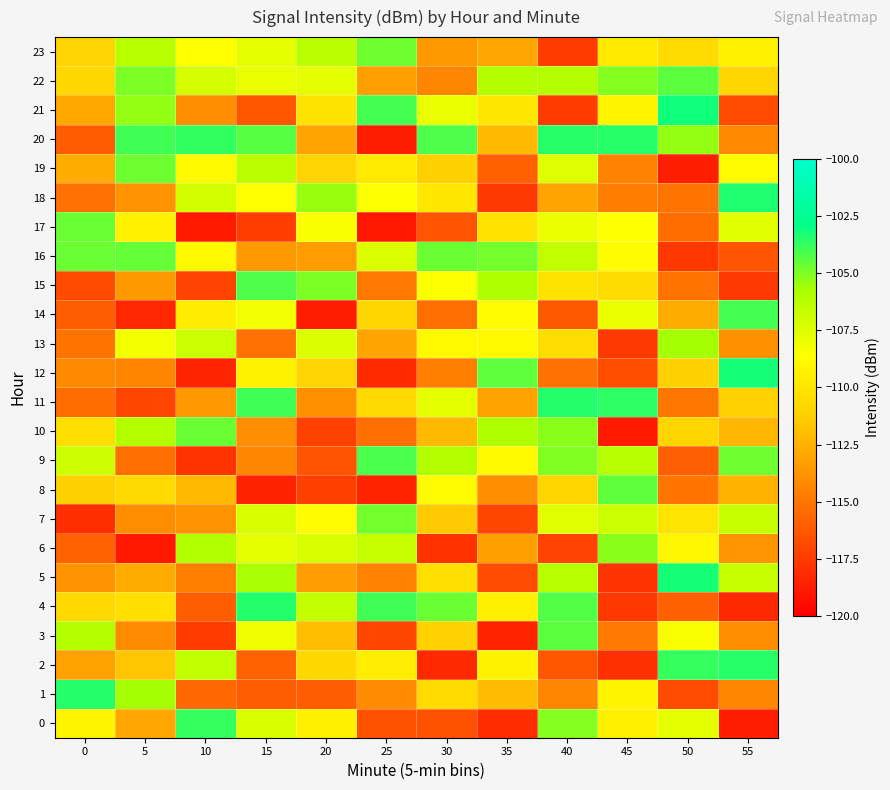

Reading right to left, extract all data points from this chart.

0: 55=-118.7	50=-107.7	45=-109.4	40=-105.1	35=-118.1	30=-116.5	25=-116.5	20=-109.4	15=-107.3	10=-103.8	5=-113.0	0=-109.2
1: 55=-114.3	50=-116.8	45=-109.2	40=-114.3	35=-112.1	30=-110.6	25=-114.1	20=-116.1	15=-116.1	10=-115.6	5=-105.7	0=-103.5
2: 55=-103.5	50=-103.8	45=-118.0	40=-116.3	35=-109.3	30=-118.3	25=-109.5	20=-110.8	15=-115.8	10=-106.4	5=-111.7	0=-113.1
3: 55=-114.0	50=-108.4	45=-114.9	40=-104.5	35=-118.4	30=-111.1	25=-117.0	20=-112.0	15=-108.1	10=-117.4	5=-114.1	0=-106.1
4: 55=-118.3	50=-115.9	45=-117.6	40=-104.3	35=-109.4	30=-104.7	25=-104.0	20=-106.6	15=-103.5	10=-116.0	5=-110.3	0=-110.7
5: 55=-106.6	50=-103.2	45=-117.8	40=-106.2	35=-116.7	30=-110.3	25=-114.5	20=-113.3	15=-105.7	10=-114.7	5=-112.8	0=-113.8
6: 55=-113.7	50=-109.0	45=-105.2	40=-117.1	35=-113.3	30=-117.8	25=-106.7	20=-107.3	15=-107.7	10=-106.0	5=-118.9	0=-115.8
7: 55=-106.7	50=-110.0	45=-106.8	40=-107.6	35=-117.1	30=-111.4	25=-104.8	20=-108.8	15=-107.3	10=-113.8	5=-114.0	0=-118.0
8: 55=-112.4	50=-115.0	45=-104.5	40=-110.9	35=-114.0	30=-108.8	25=-118.5	20=-117.3	15=-118.6	10=-112.2	5=-110.6	0=-111.1
9: 55=-104.7	50=-116.0	45=-106.1	40=-105.1	35=-108.9	30=-106.1	25=-104.1	20=-116.4	15=-114.4	10=-117.8	5=-115.3	0=-106.9
10: 55=-112.3	50=-110.8	45=-118.9	40=-105.2	35=-105.9	30=-112.2	25=-115.4	20=-117.2	15=-113.9	10=-104.7	5=-106.1	0=-110.4
11: 55=-111.0	50=-115.0	45=-103.6	40=-103.5	35=-113.2	30=-107.8	25=-110.7	20=-113.8	15=-103.9	10=-113.6	5=-117.1	0=-115.4
12: 55=-103.2	50=-111.2	45=-116.7	40=-115.2	35=-104.5	30=-114.5	25=-118.2	20=-111.0	15=-109.2	10=-118.4	5=-114.4	0=-114.2
13: 55=-113.9	50=-105.6	45=-117.6	40=-110.4	35=-108.9	30=-108.9	25=-113.1	20=-107.3	15=-115.2	10=-106.8	5=-108.2	0=-115.1
14: 55=-104.0	50=-112.8	45=-107.9	40=-116.2	35=-108.7	30=-115.4	25=-110.8	20=-118.7	15=-108.2	10=-109.5	5=-118.3	0=-116.0
15: 55=-117.5	50=-115.1	45=-110.5	40=-110.1	35=-105.9	30=-108.4	25=-114.9	20=-105.0	15=-104.2	10=-117.2	5=-113.5	0=-116.8
16: 55=-116.4	50=-117.7	45=-108.7	40=-106.5	35=-104.8	30=-104.6	25=-107.4	20=-113.4	15=-113.6	10=-108.9	5=-104.6	0=-104.6
17: 55=-107.6	50=-115.4	45=-108.6	40=-107.9	35=-110.2	30=-116.4	25=-118.9	20=-108.4	15=-117.4	10=-118.9	5=-109.3	0=-104.6
18: 55=-103.4	50=-115.1	45=-114.8	40=-113.1	35=-117.5	30=-109.9	25=-108.5	20=-105.4	15=-108.6	10=-107.1	5=-113.8	0=-115.2
19: 55=-108.7	50=-118.6	45=-114.5	40=-107.4	35=-115.9	30=-111.1	25=-109.8	20=-111.0	15=-106.3	10=-108.9	5=-104.7	0=-112.7
20: 55=-114.3	50=-105.4	45=-103.6	40=-103.5	35=-112.1	30=-104.1	25=-118.8	20=-113.1	15=-104.4	10=-103.7	5=-104.0	0=-116.2
21: 55=-116.8	50=-103.2	45=-109.2	40=-117.4	35=-109.9	30=-107.9	25=-104.0	20=-110.1	15=-116.3	10=-113.9	5=-105.4	0=-112.8
22: 55=-110.8	50=-104.4	45=-105.1	40=-106.0	35=-106.1	30=-114.3	25=-113.2	20=-107.8	15=-107.8	10=-107.1	5=-105.0	0=-110.7
23: 55=-109.3	50=-110.5	45=-109.7	40=-117.5	35=-113.0	30=-113.6	25=-104.8	20=-106.3	15=-107.8	10=-108.6	5=-106.2	0=-111.0